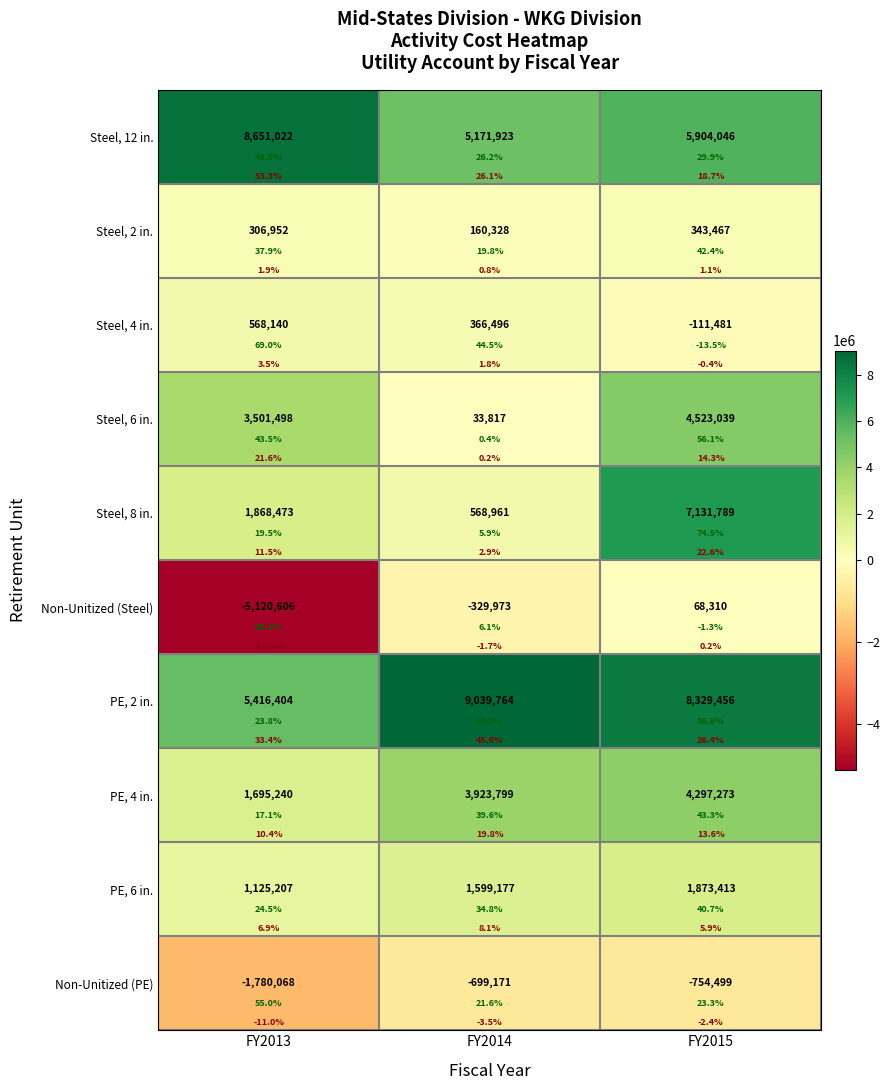

Which has a higher value, FY2013 or FY2014?

FY2013